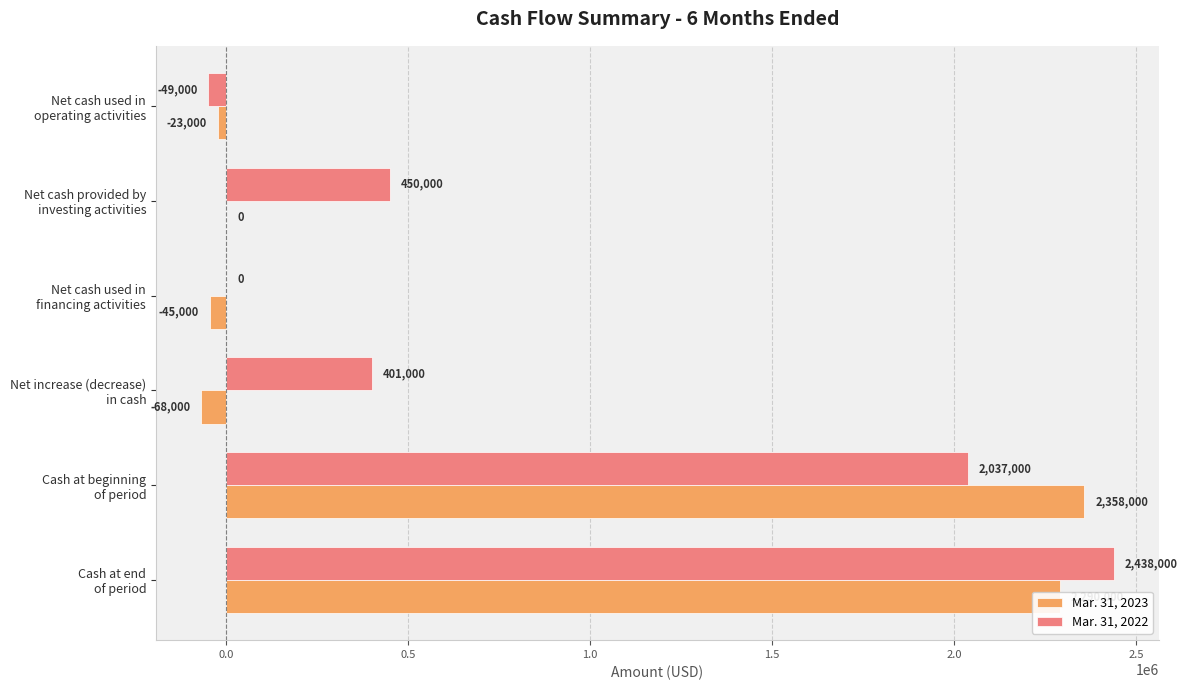

Which series has the largest total across all categories?

Mar. 31, 2022